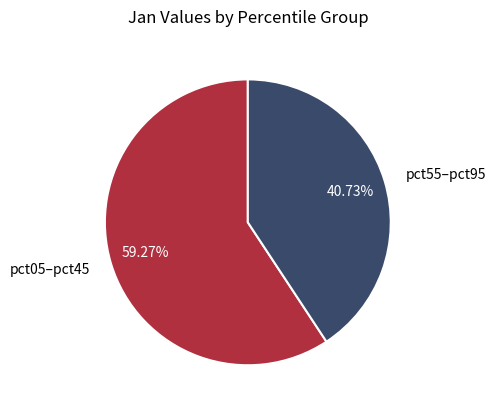

Count the number of slices in the pie.

2